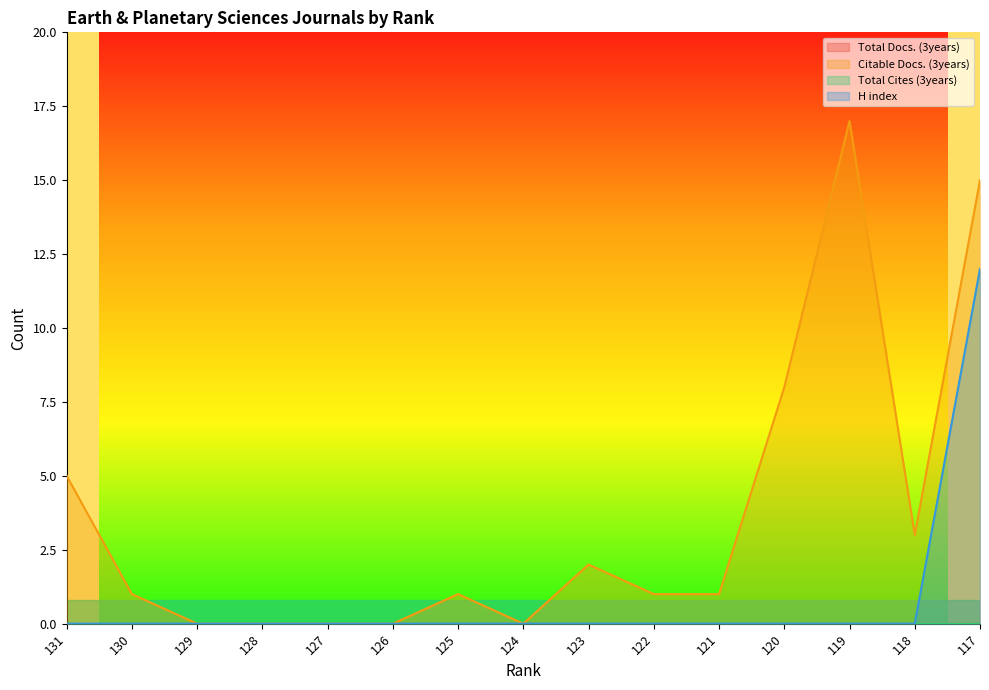

True or false: H index and Citable Docs. (3years) intersect in this chart.

False